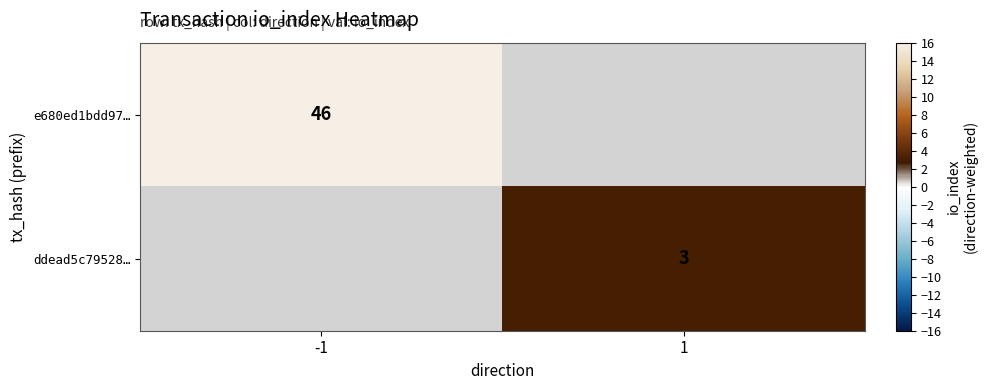

Is it true that ddead5c79528… equals 1 at 1?

False